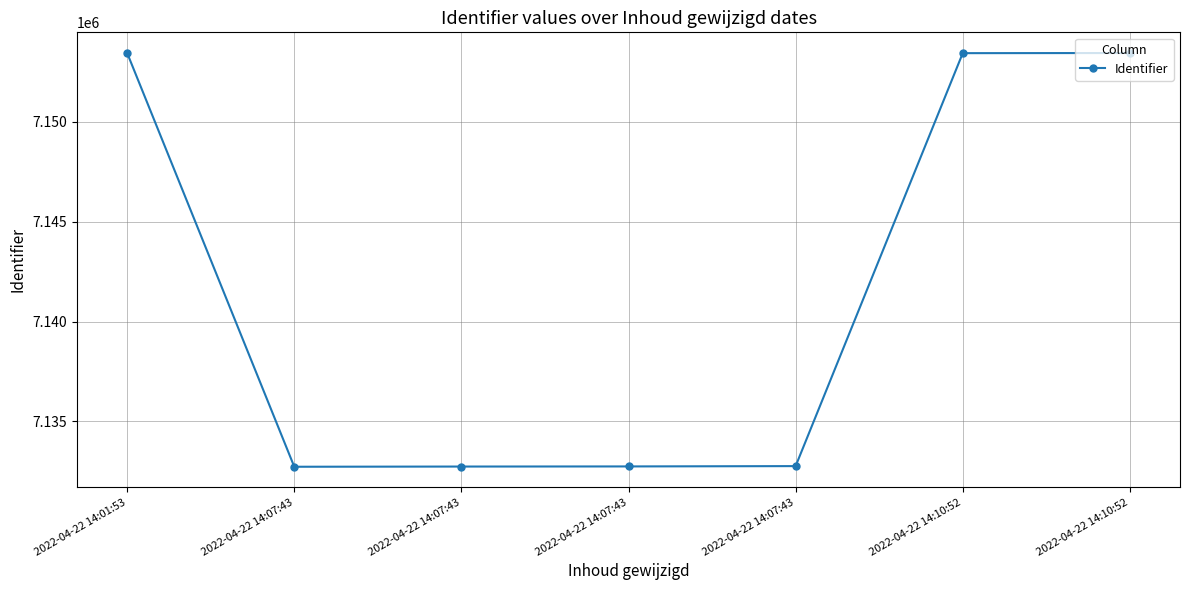

Rank the categories by value from lowest to highest.

2022-04-22 14:07:43, 2022-04-22 14:07:43, 2022-04-22 14:07:43, 2022-04-22 14:07:43, 2022-04-22 14:10:52, 2022-04-22 14:01:53, 2022-04-22 14:10:52